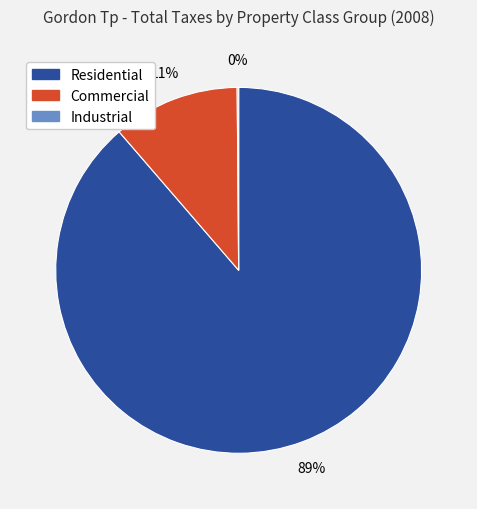

Is there a majority slice in this chart?

Yes